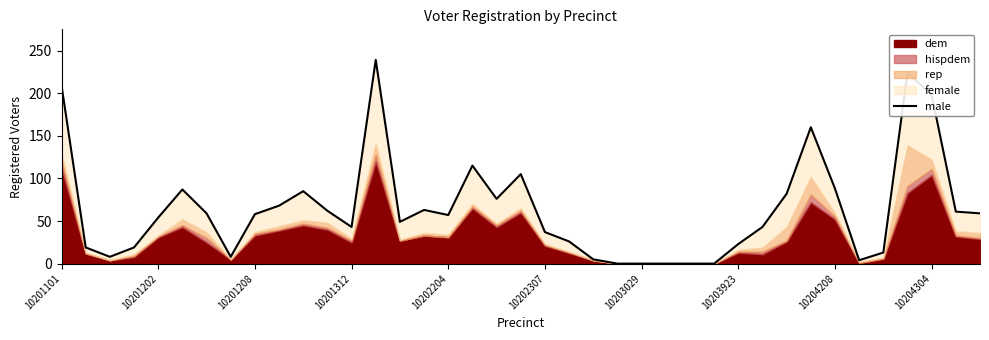

Is it true that the value at 10204304 is 198?

True